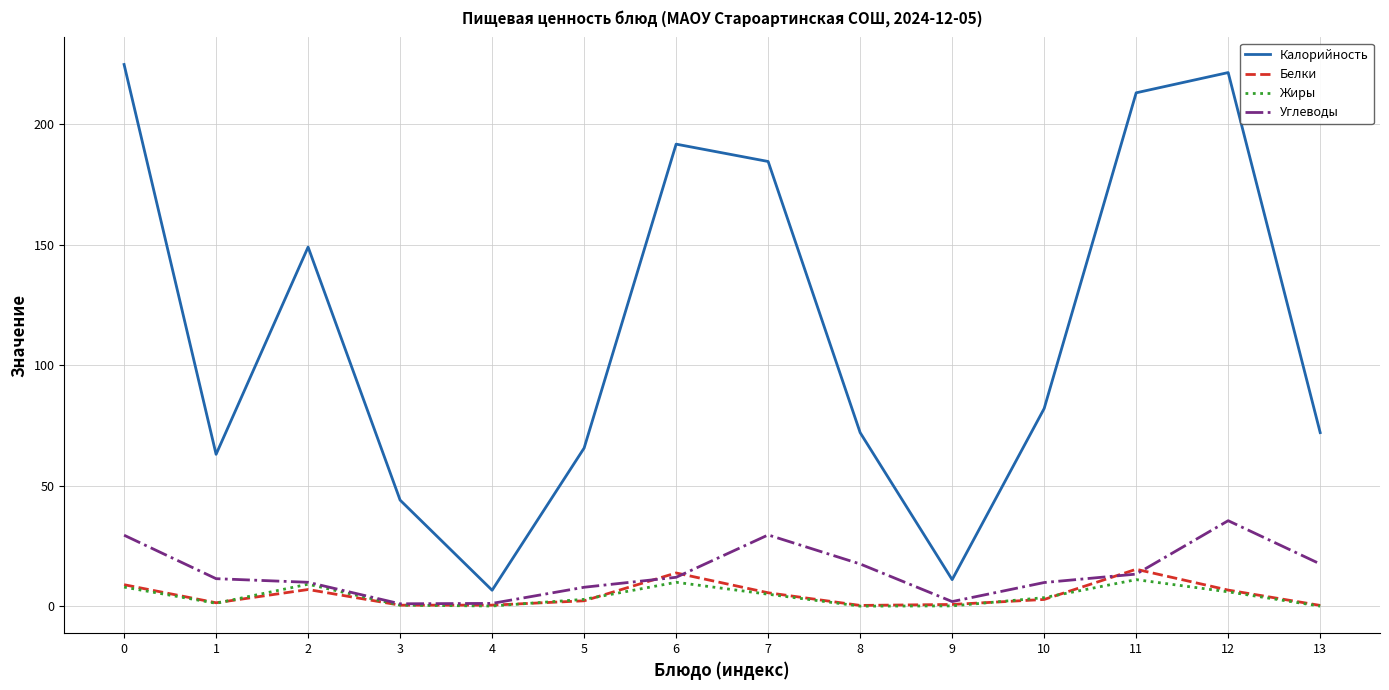

What are all the series names shown in the legend?

Калорийность, Белки, Жиры, Углеводы